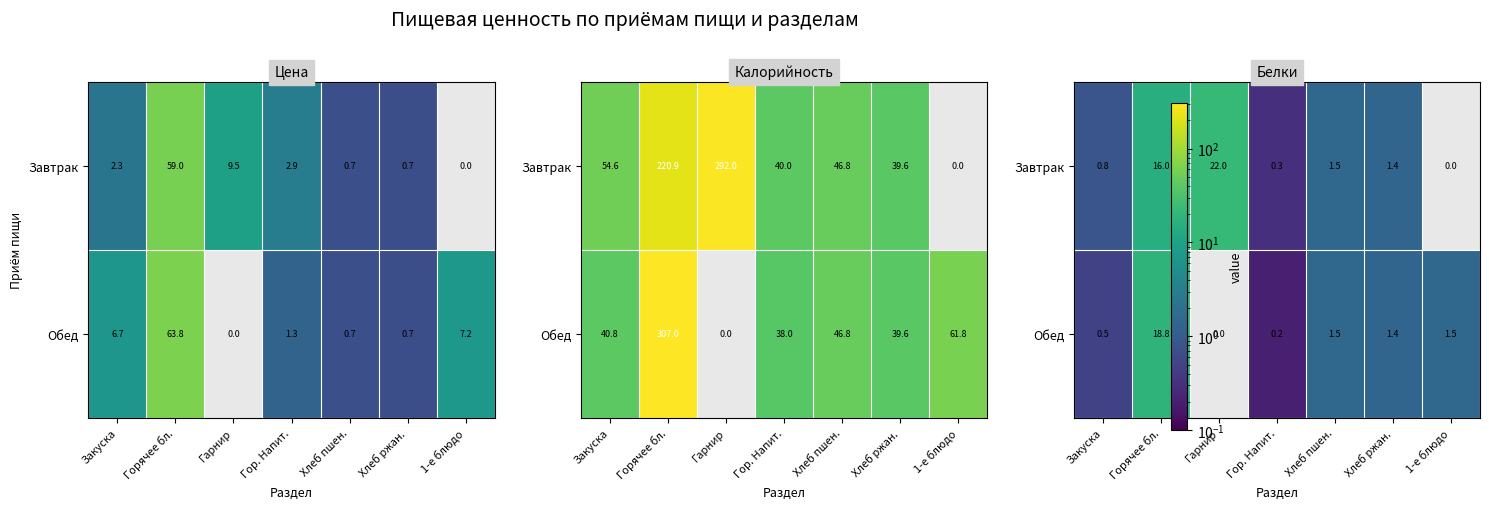

The Завтрак series shows 8.8 at Горячее бл.. True or false?

False